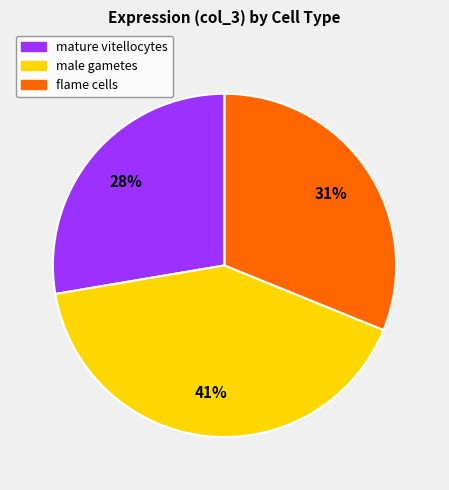

Do mature vitellocytes and flame cells together represent more than half of the pie?

Yes